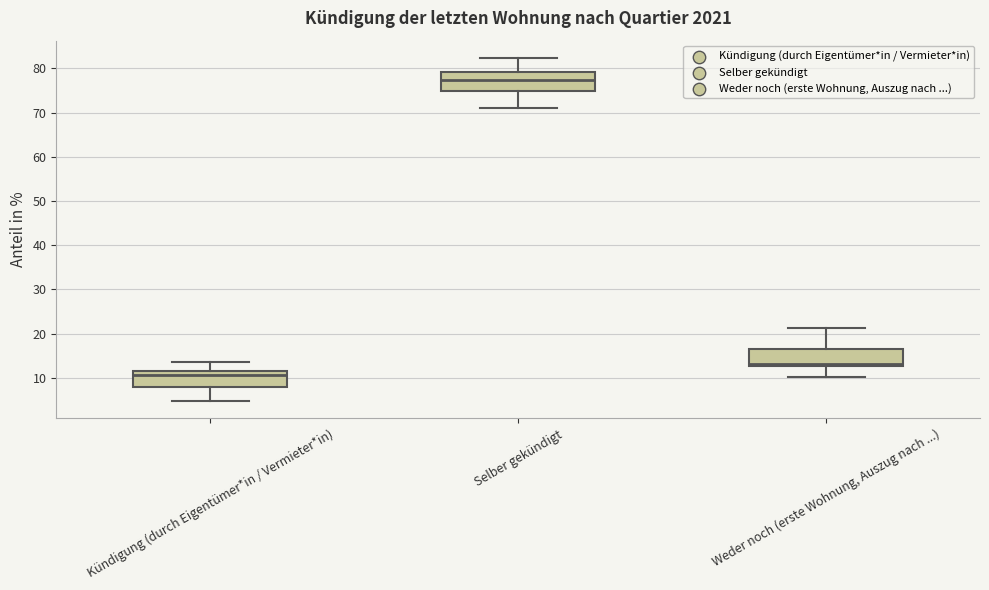

Reading left to right, read every box against the y-axis: the position of its median line, the range the box covers, and the ends of its whiskers. The values are not printed on the chart, so give them approximately, as read against the axis.

Kündigung (durch Eigentümer*in / Vermieter*in): median 11, box 8 to 12, whiskers 5 to 14
Selber gekündigt: median 77, box 75 to 79, whiskers 71 to 82
Weder noch (erste Wohnung, Auszug nach ...): median 13 (just above the box's lower edge), box 13 to 16, whiskers 10 to 21